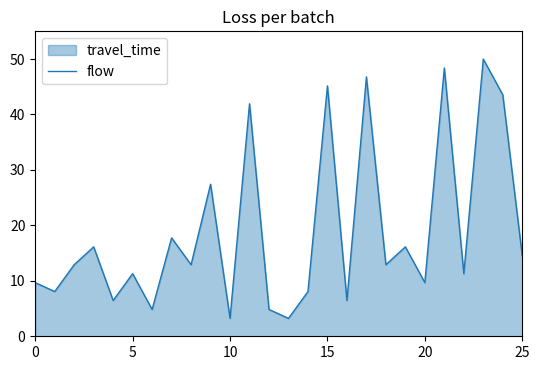

Reading left to right, what are all the values shown in this chart?

9.7	8.1	12.9	16.1	6.5	11.3	4.8	17.7	12.9	27.4	3.2	41.9	4.8	3.2	8.1	45.2	6.5	46.8	12.9	16.1	9.7	48.4	11.3	50.0	43.5	14.5